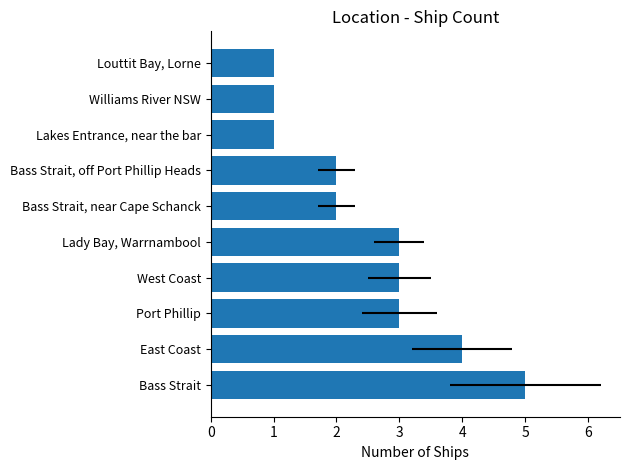

Are the bars grouped side by side (vs. stacked)?

No